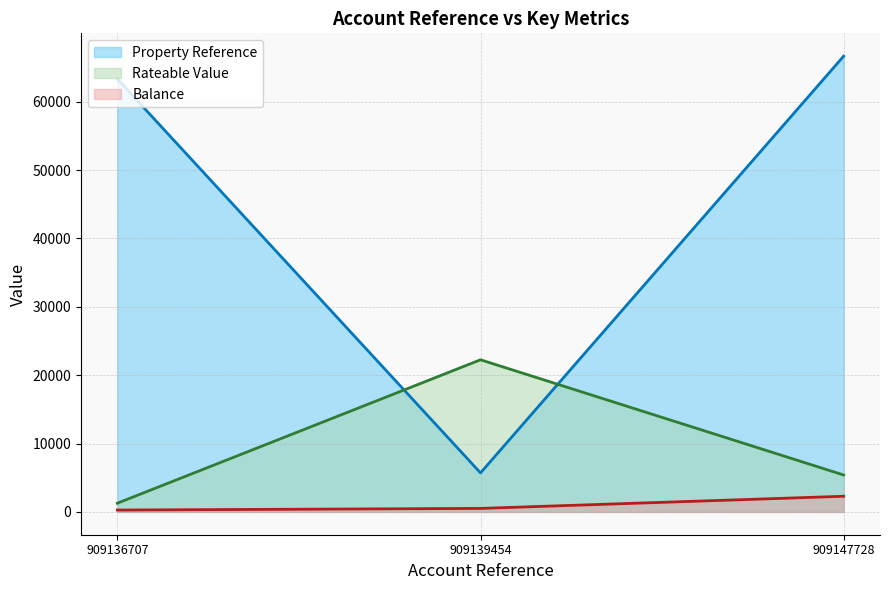

Read the Balance value at 909147728.

2292.7